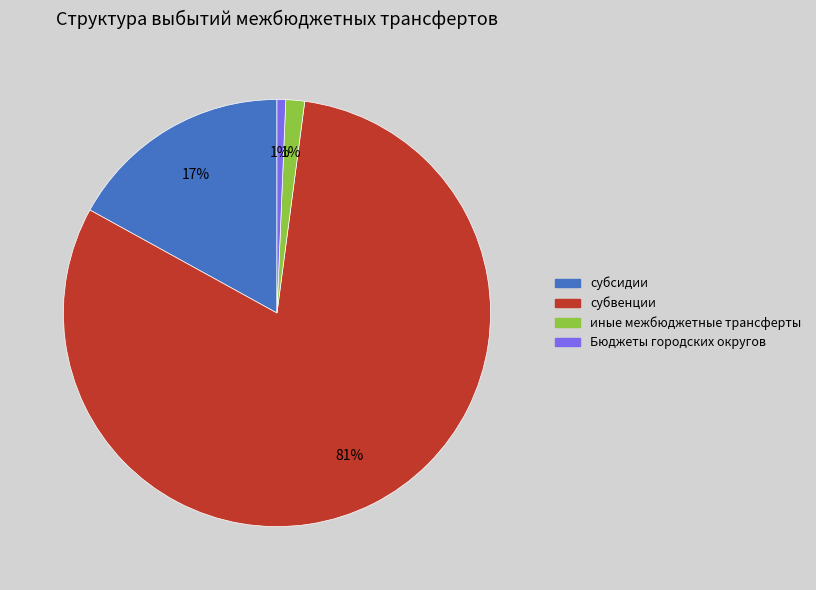

To the nearest percent, what percentage of the pie is субвенции?

81%